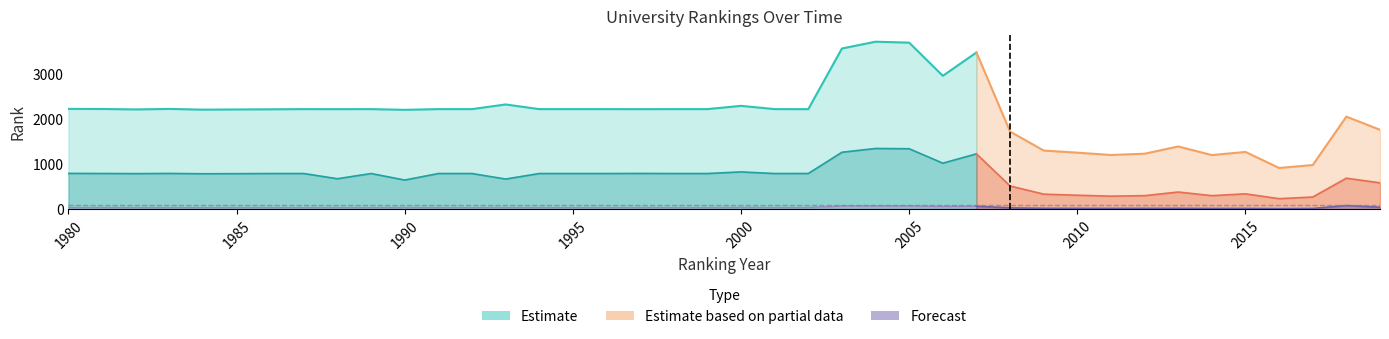

What is the difference between the country rank values at 2017 and 1981?

22